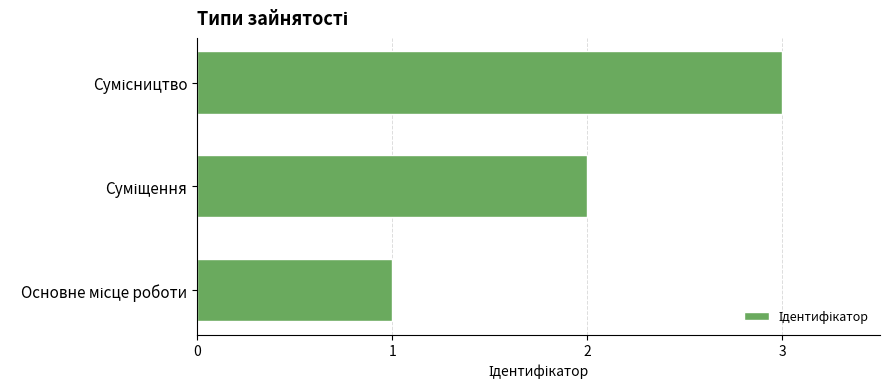

What is the sum of all values?

6